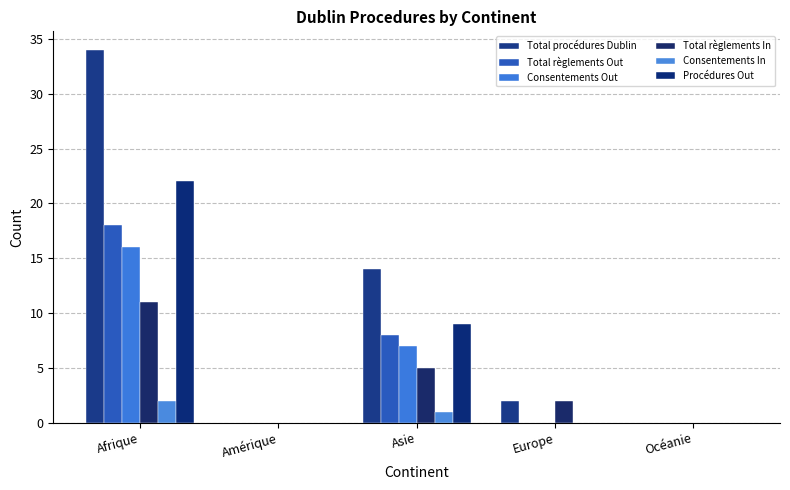

Are the bars horizontal?

No